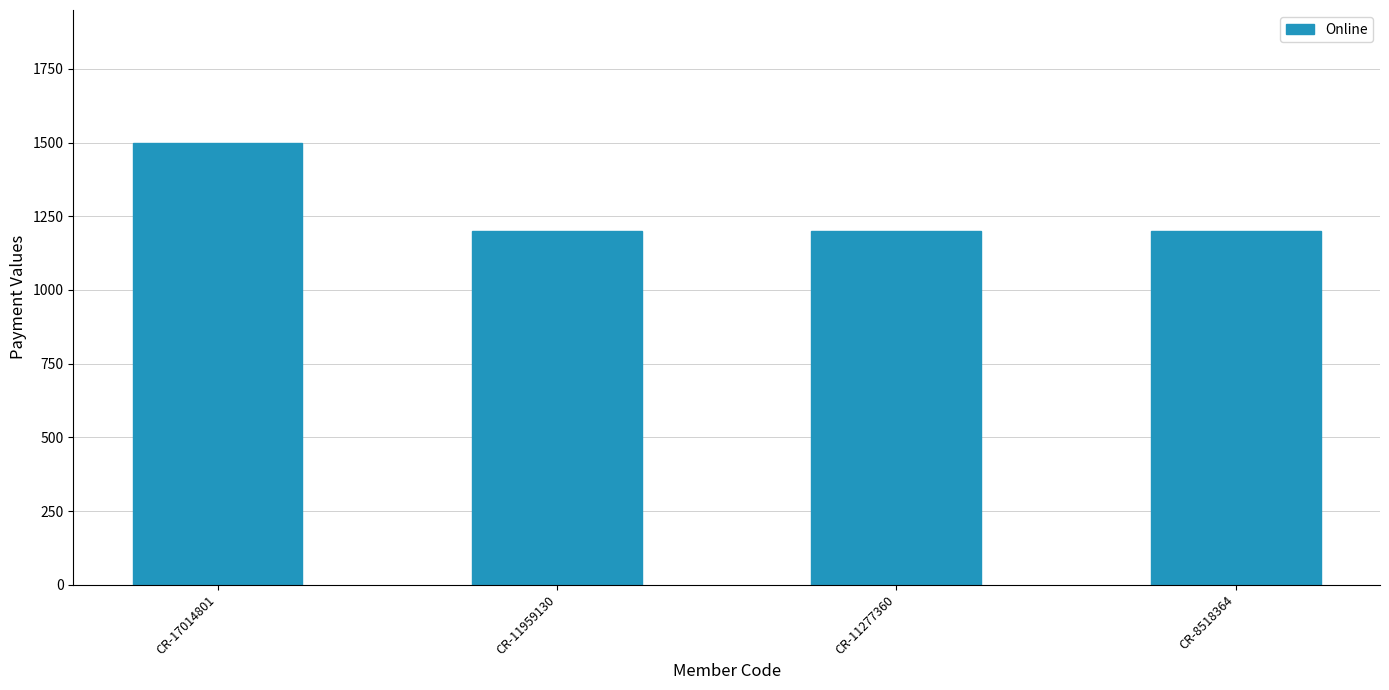

True or false: the data shows 2260 at CR-17014801.

False